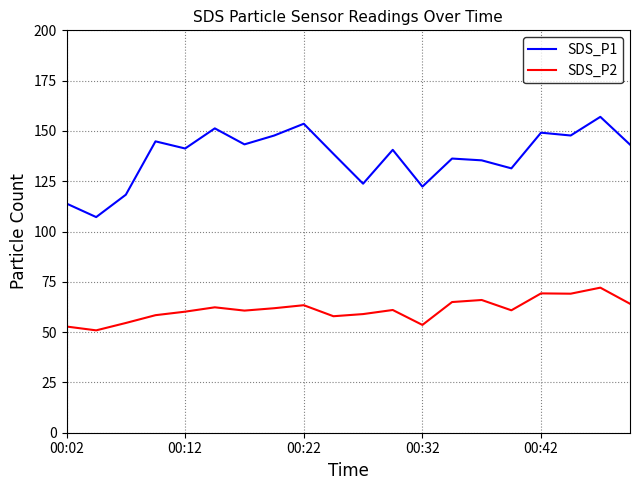

Does the chart display data point markers on the line(s)?

No